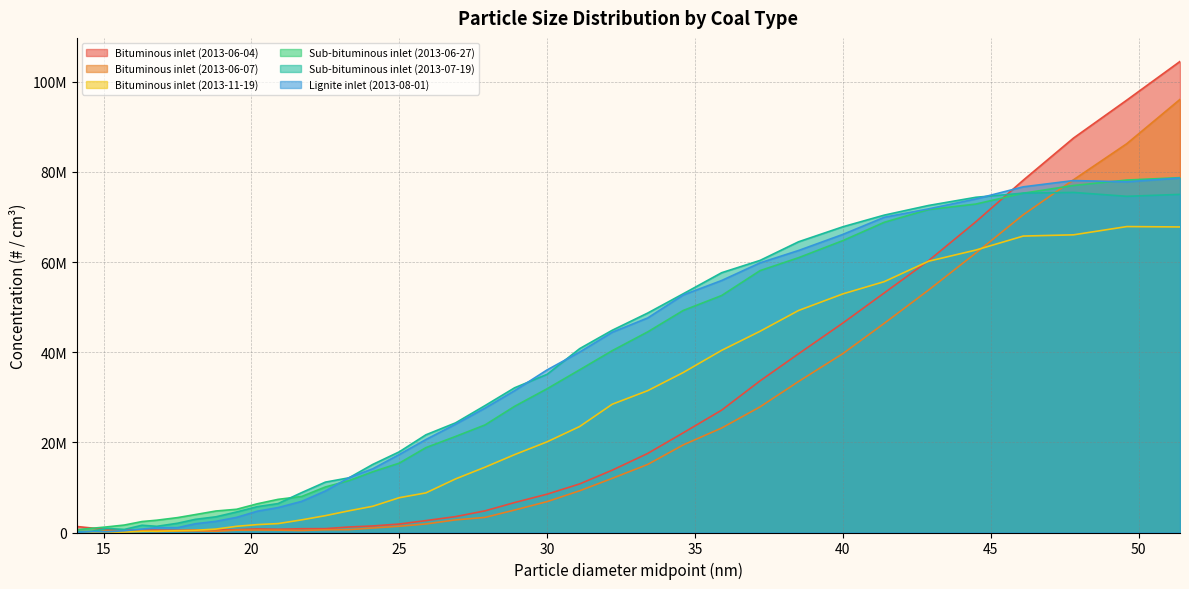

True or false: Sub-bituminous inlet (2013-07-19) and Bituminous inlet (2013-11-19) intersect in this chart.

False